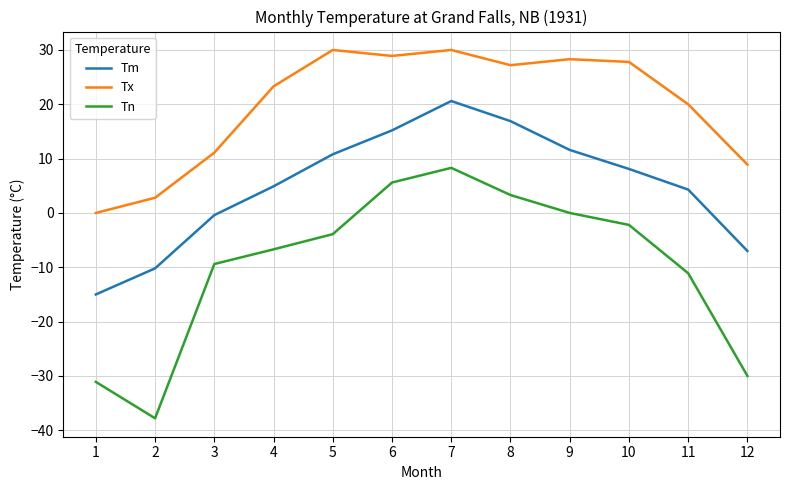

True or false: Tm and Tn cross at least once.

False